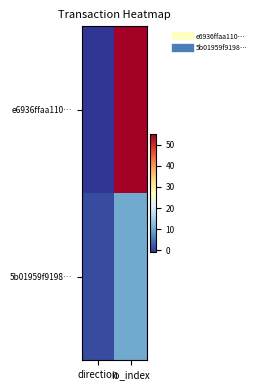

Count the number of data series in this chart.

2